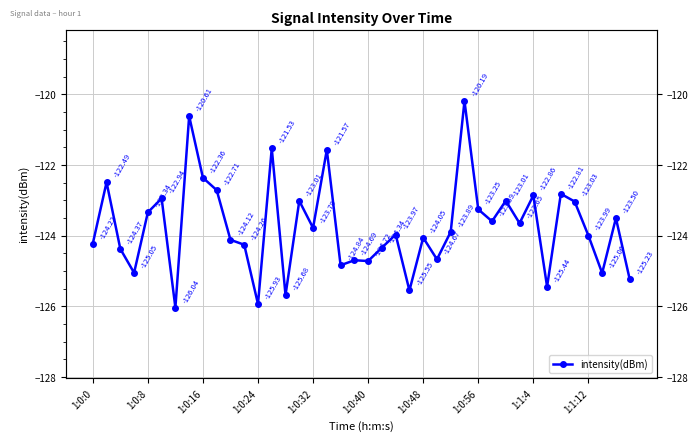

The chart shows a value of -125.4 at 33. True or false?

True